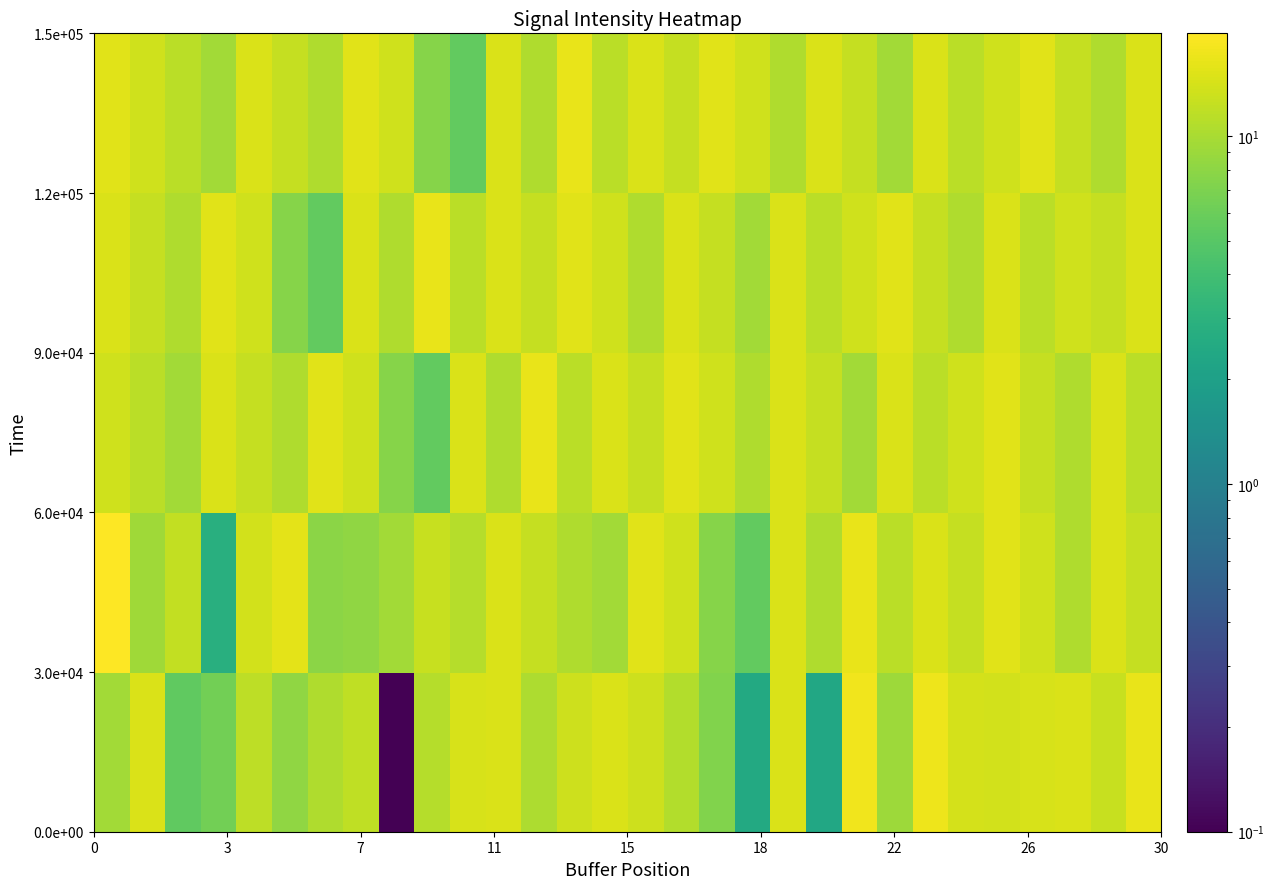

How many series are shown in this chart?

5